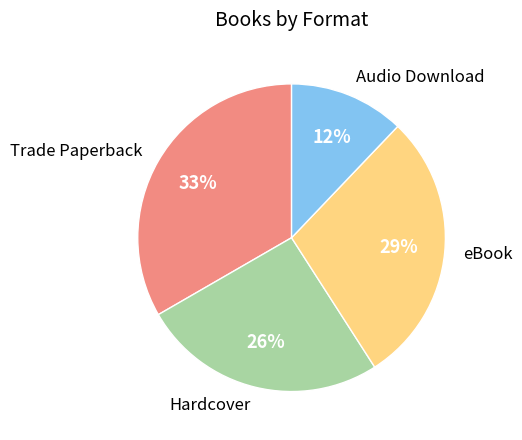

Is Hardcover the majority of the pie?

No